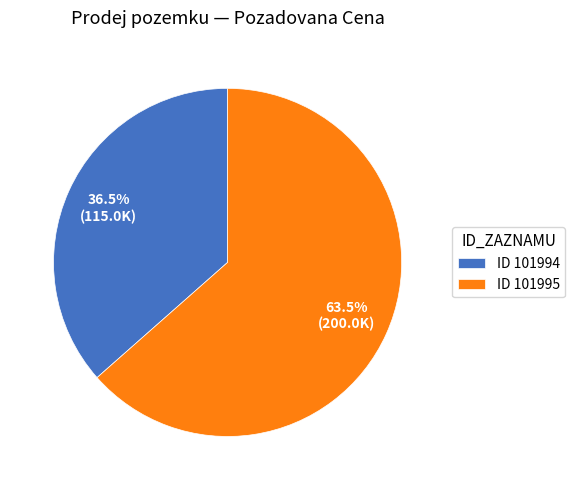

Count the number of slices in the pie.

2